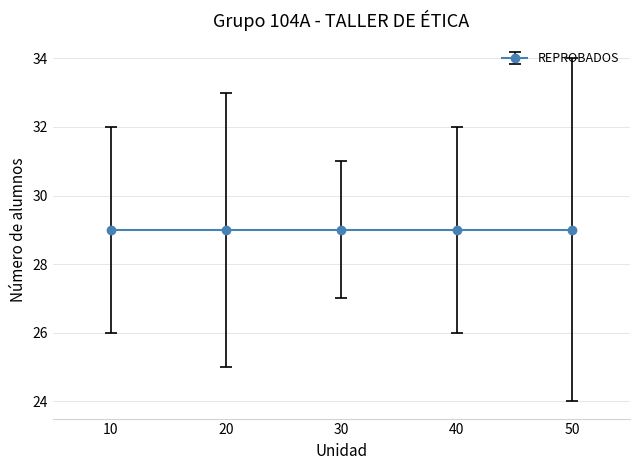

How many data points does each series have?

5